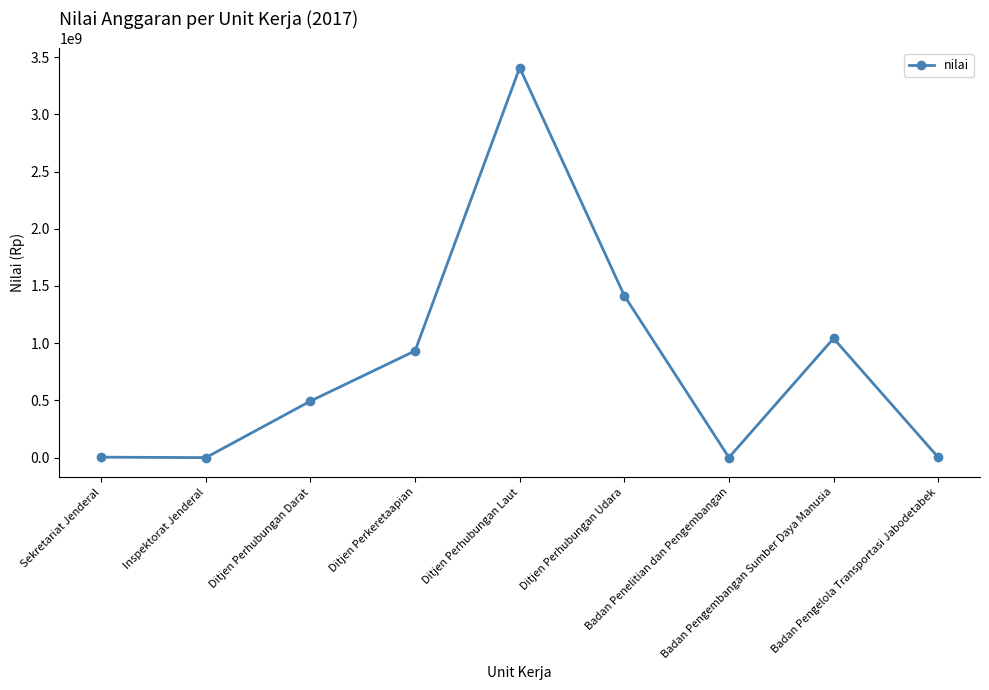

What is the difference between the maximum and second lowest values?

3406586705